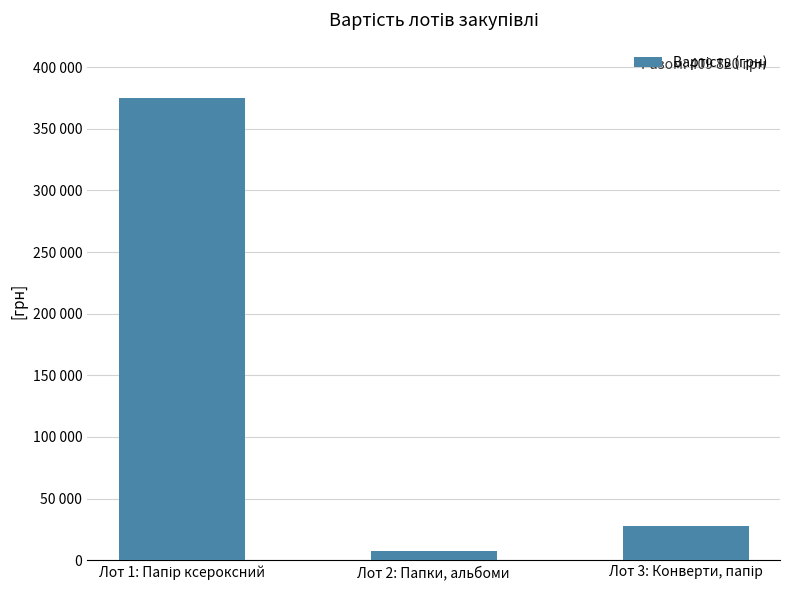

Are the bars horizontal?

No